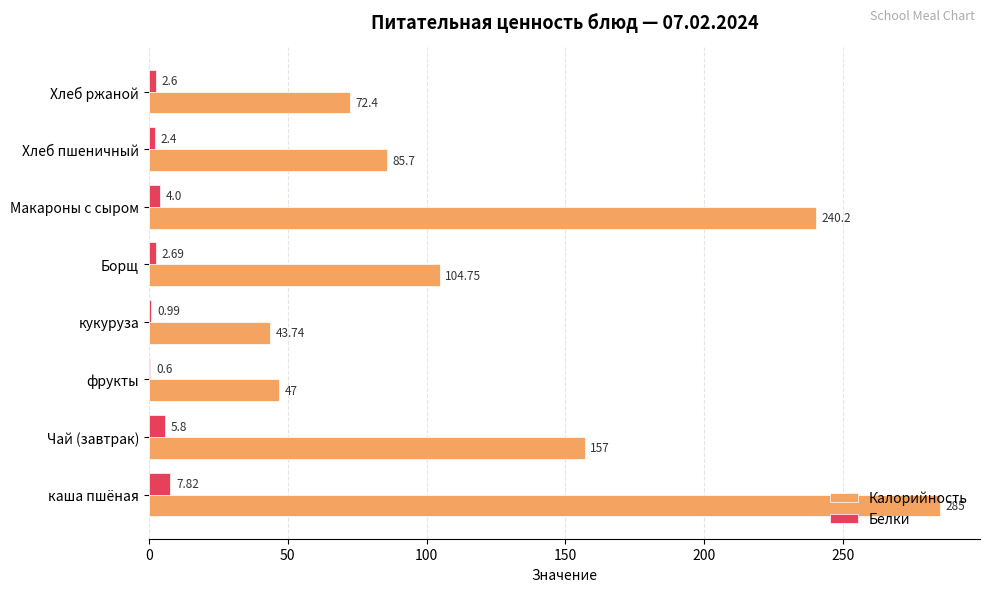

Is the value of Белки at Борщ greater than the value of Калорийность at кукуруза?

No